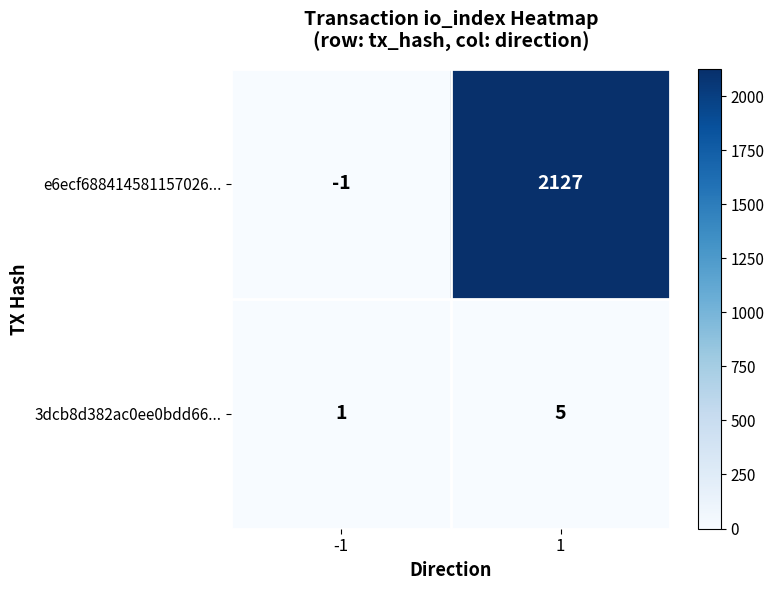

The 3dcb8d382ac0ee0bdd66... series shows 1 at -1. True or false?

True